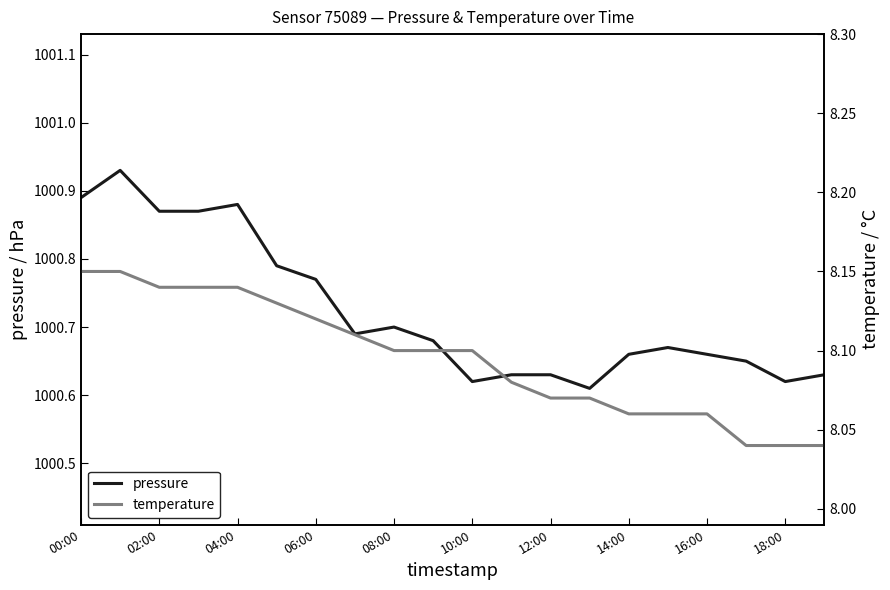

What is the total value across all series at 11?

1008.7